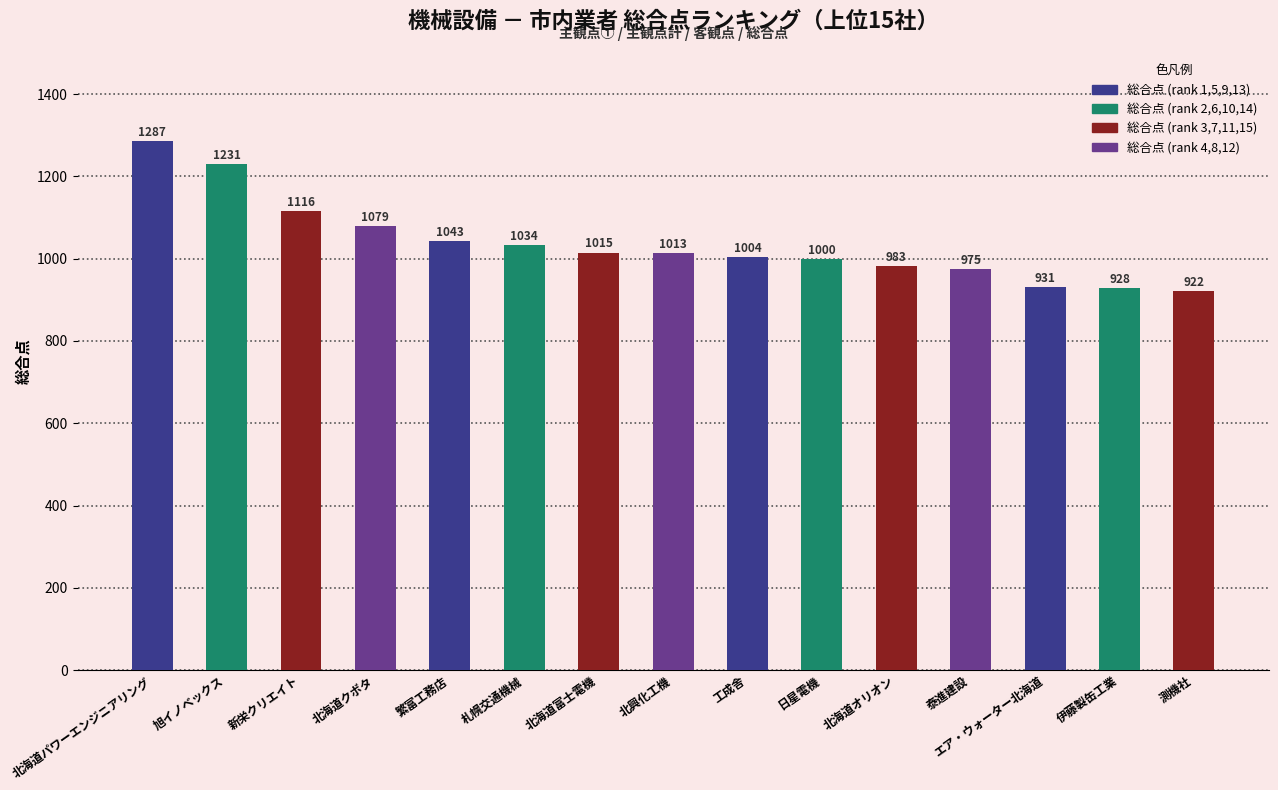

List the labels in order of value, smallest first.

測機社, 伊藤製缶工業, エア・ウォーター北海道, 泰進建設, 北海道オリオン, 日星電機, 工成舎, 北興化工機, 北海道富士電機, 札幌交通機械, 繁富工務店, 北海道クボタ, 新栄クリエイト, 旭イノベックス, 北海道パワーエンジニアリング